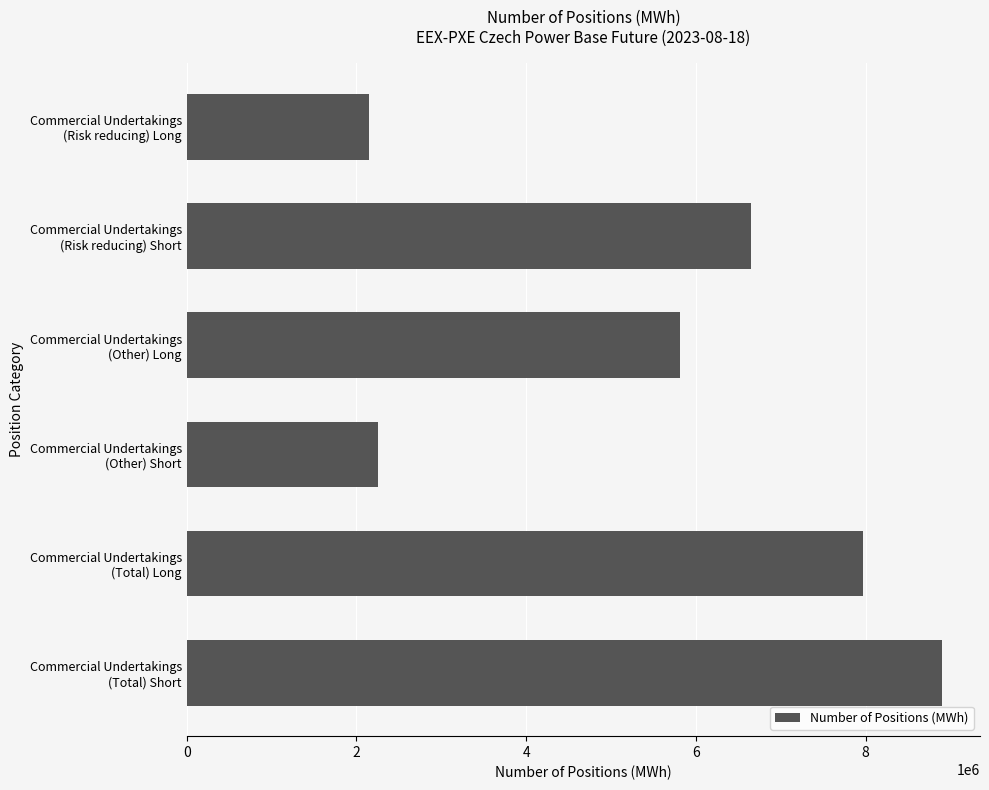

Are the bars grouped side by side (vs. stacked)?

No